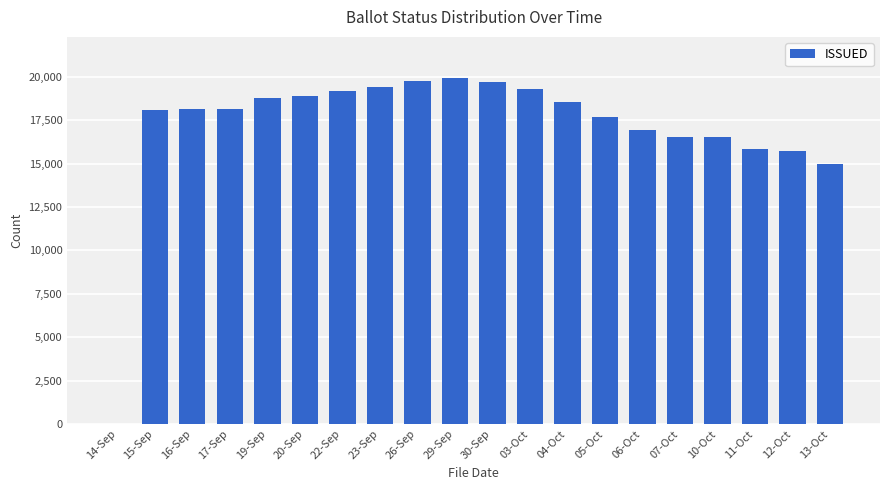

How many distinct data groups are displayed?

1